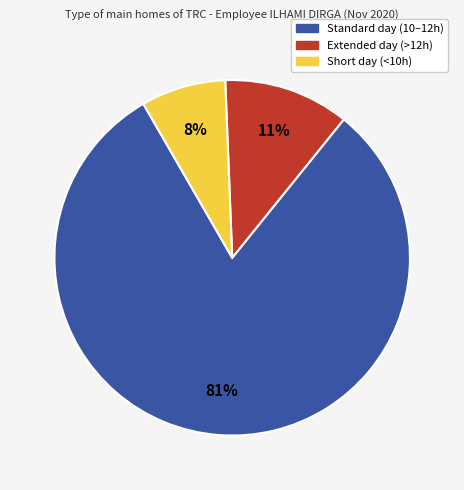

Do Standard day (10–12h) and Extended day (>12h) together represent more than half of the pie?

Yes